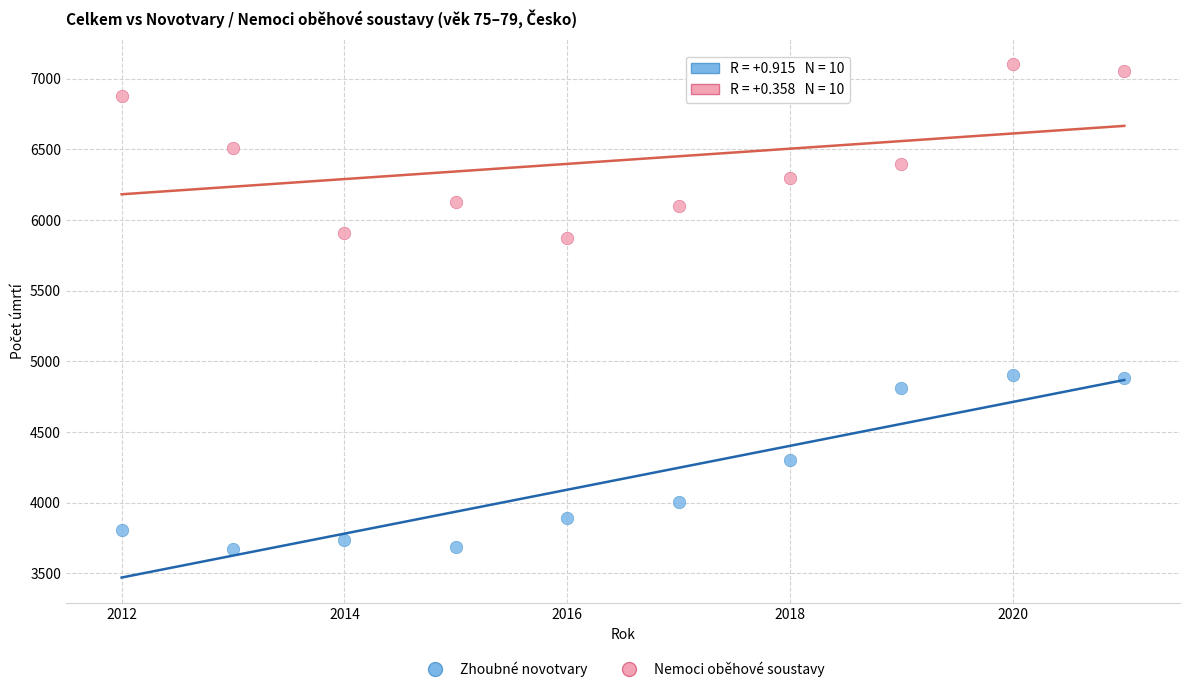

Which series contains the highest Y value?

Nemoci oběhové soustavy